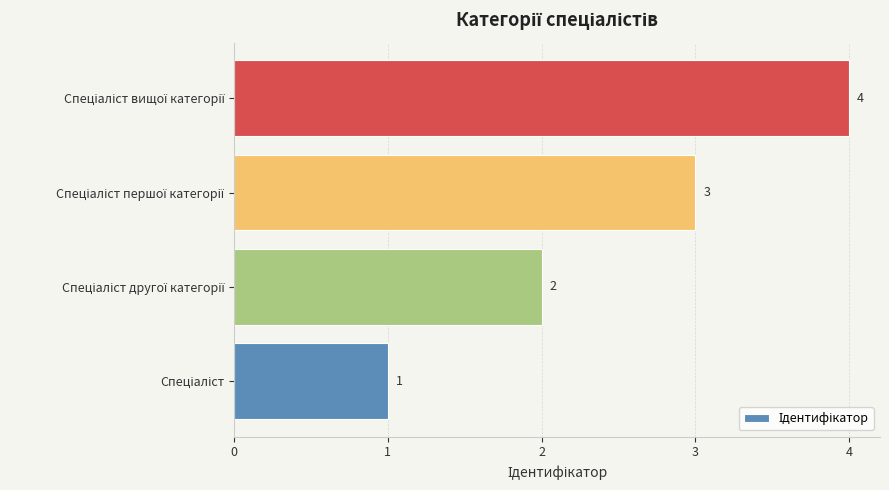

How many values are between 2 and 4?

3